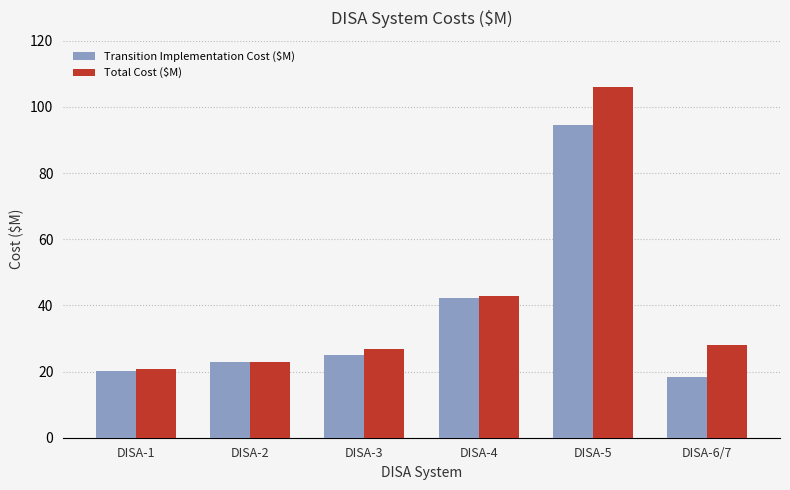

Is the value of Total Cost ($M) at DISA-3 greater than the value of Transition Implementation Cost ($M) at DISA-3?

Yes